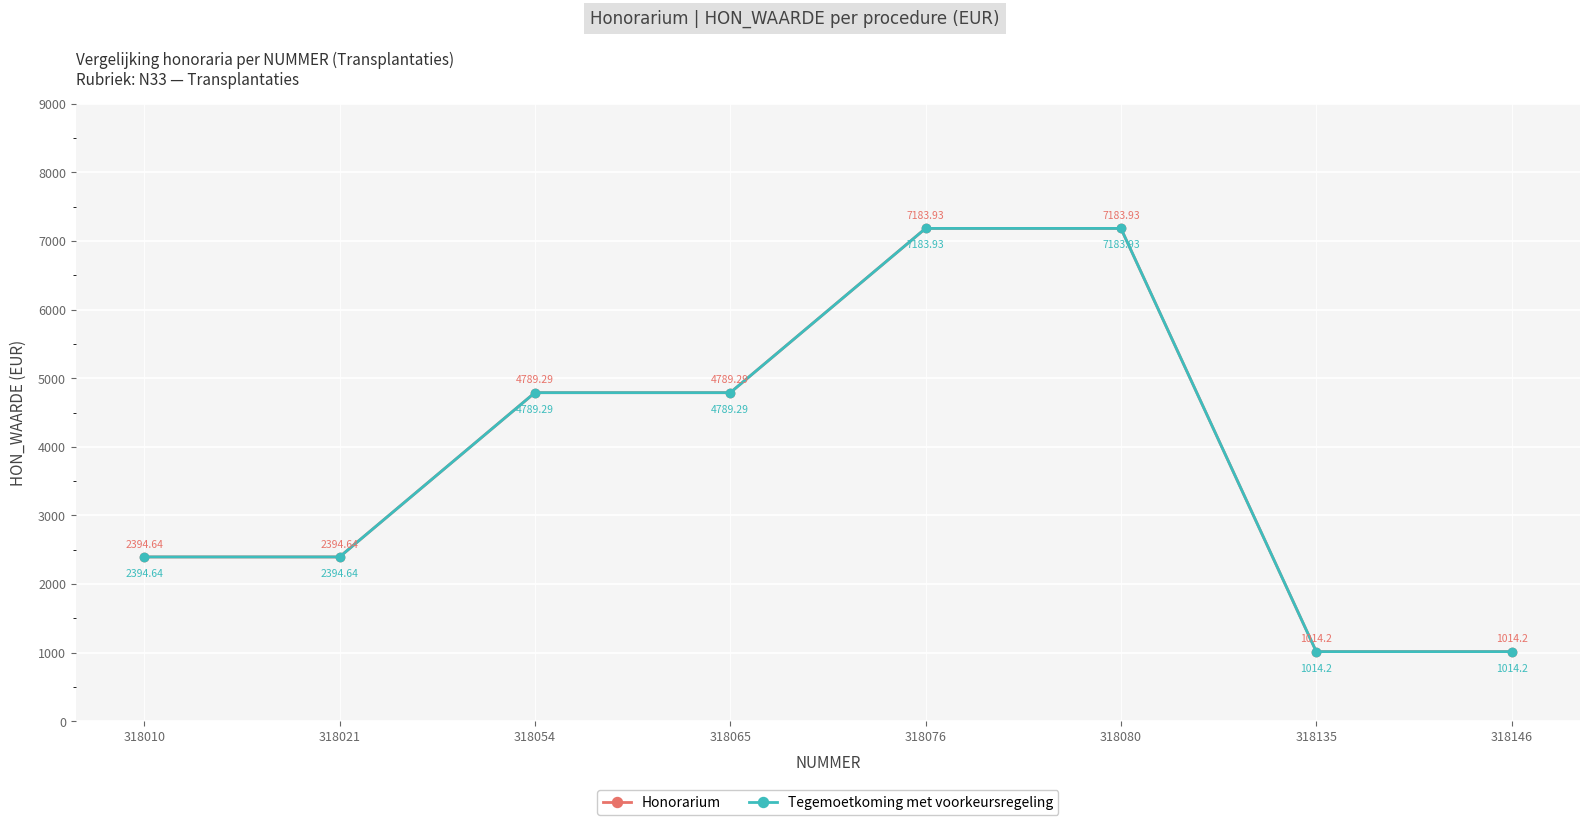

True or false: Tegemoetkoming met voorkeursregeling and Honorarium intersect in this chart.

False